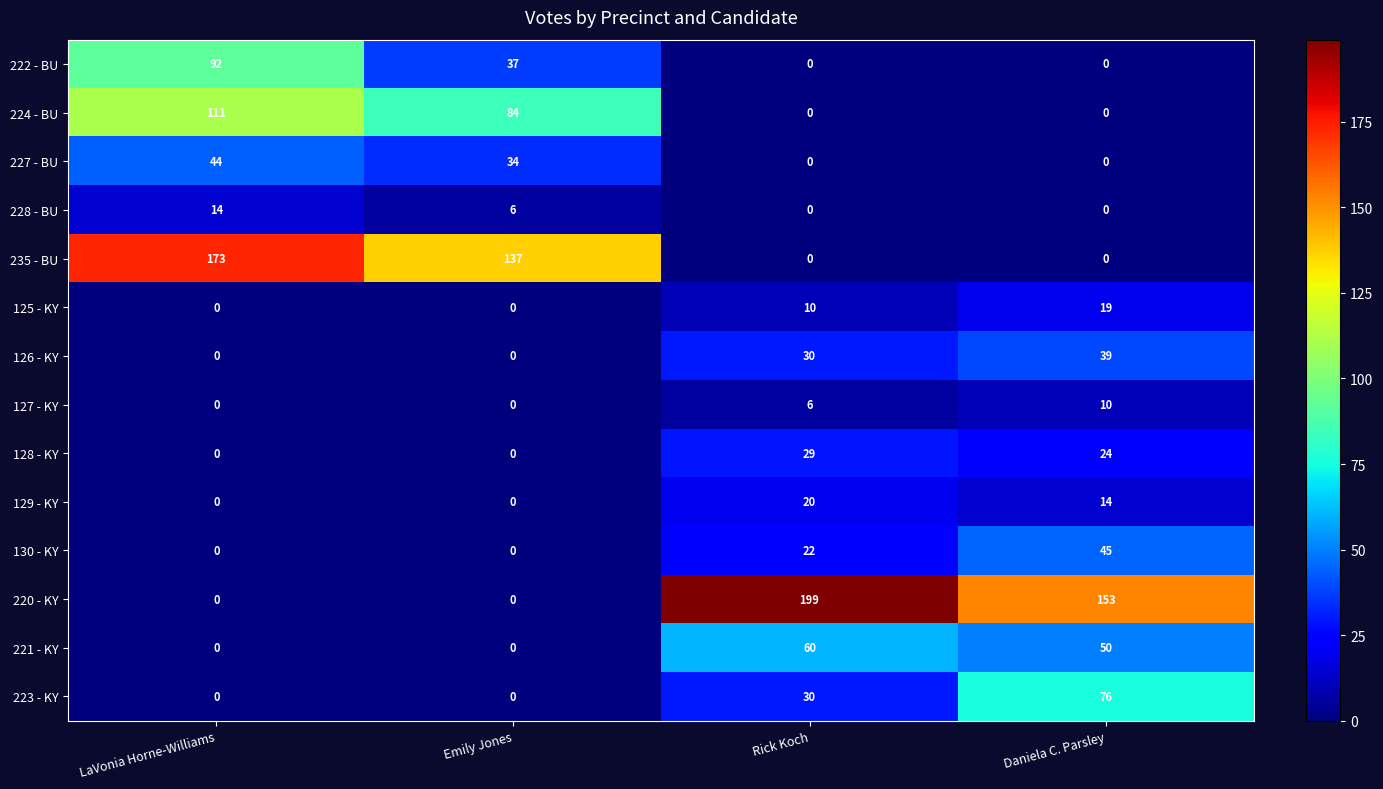

Which series has the largest range (max minus min)?

220 - KY